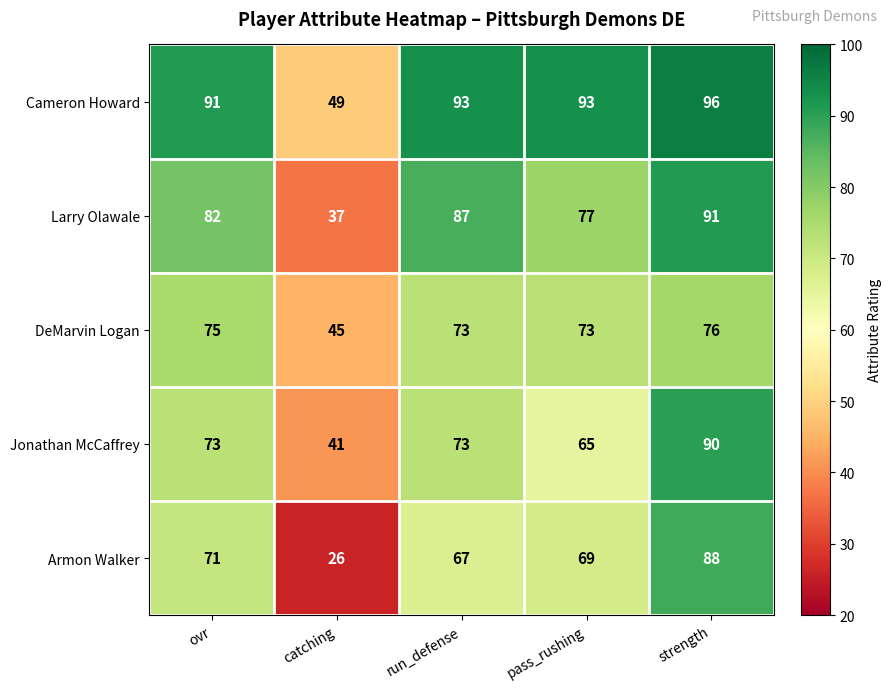

Count the number of categories in the chart.

5